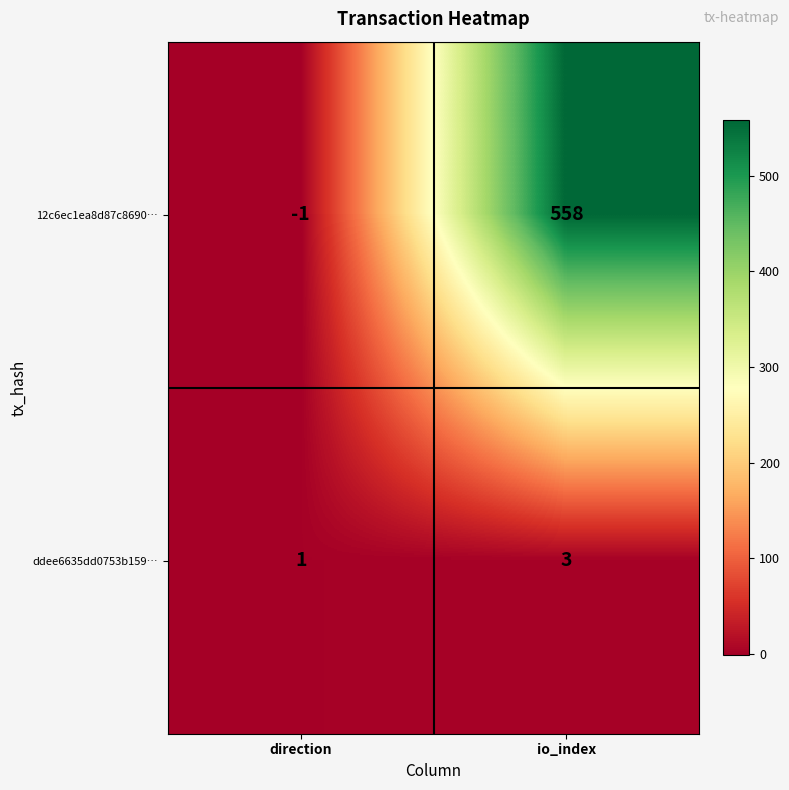

What is the sum of all ddee6635dd0753b159… values?

4